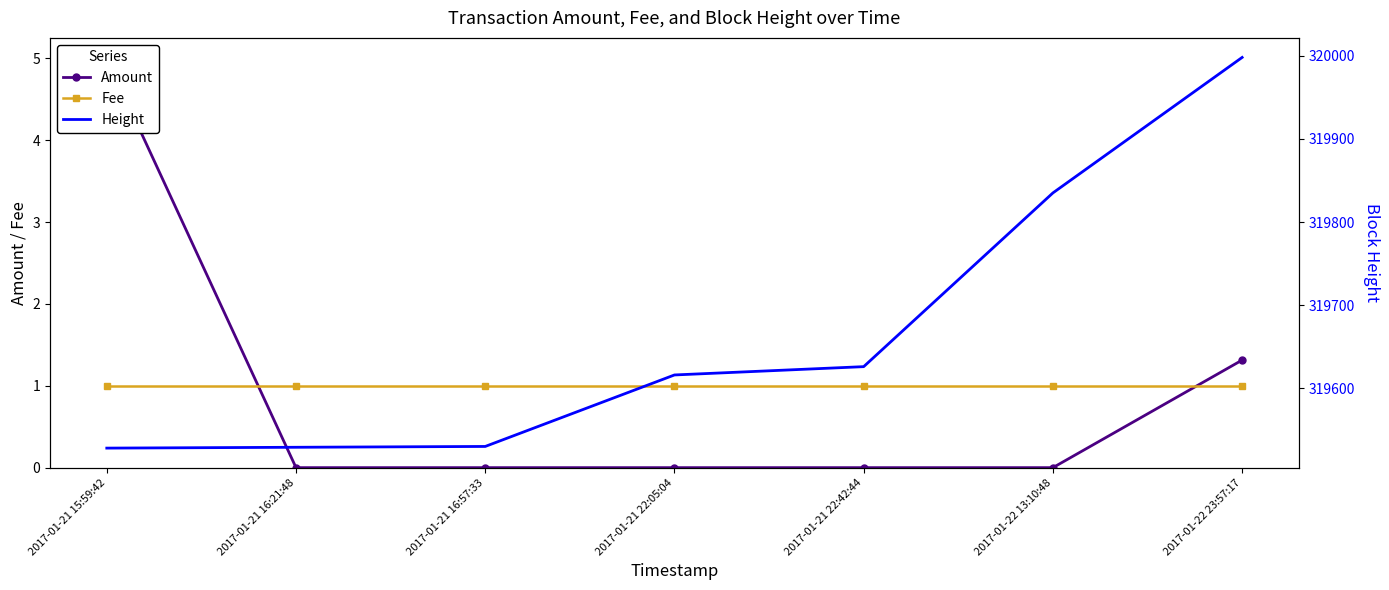

Between which two adjacent categories do Fee and Amount first intersect?

2017-01-21 15:59:42 and 2017-01-21 16:21:48